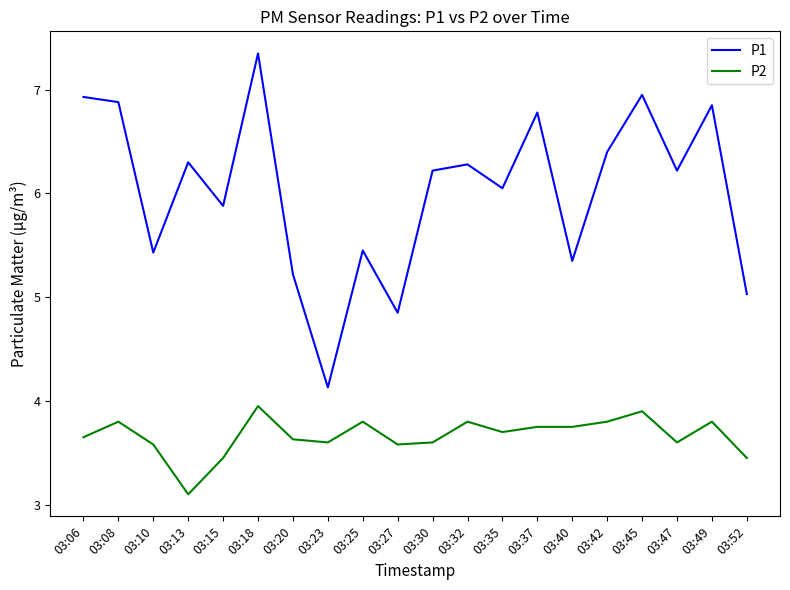

How many values in the P1 series exceed 6?

12